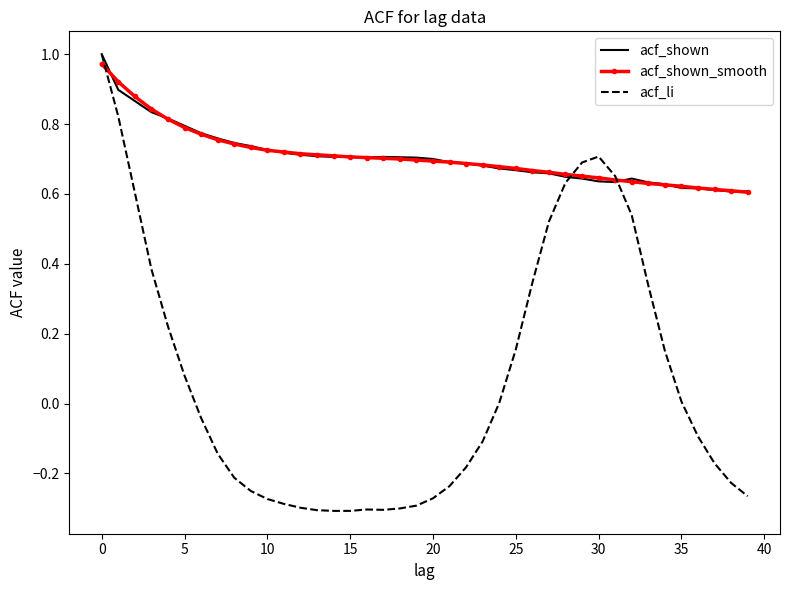

How many distinct data groups are displayed?

3